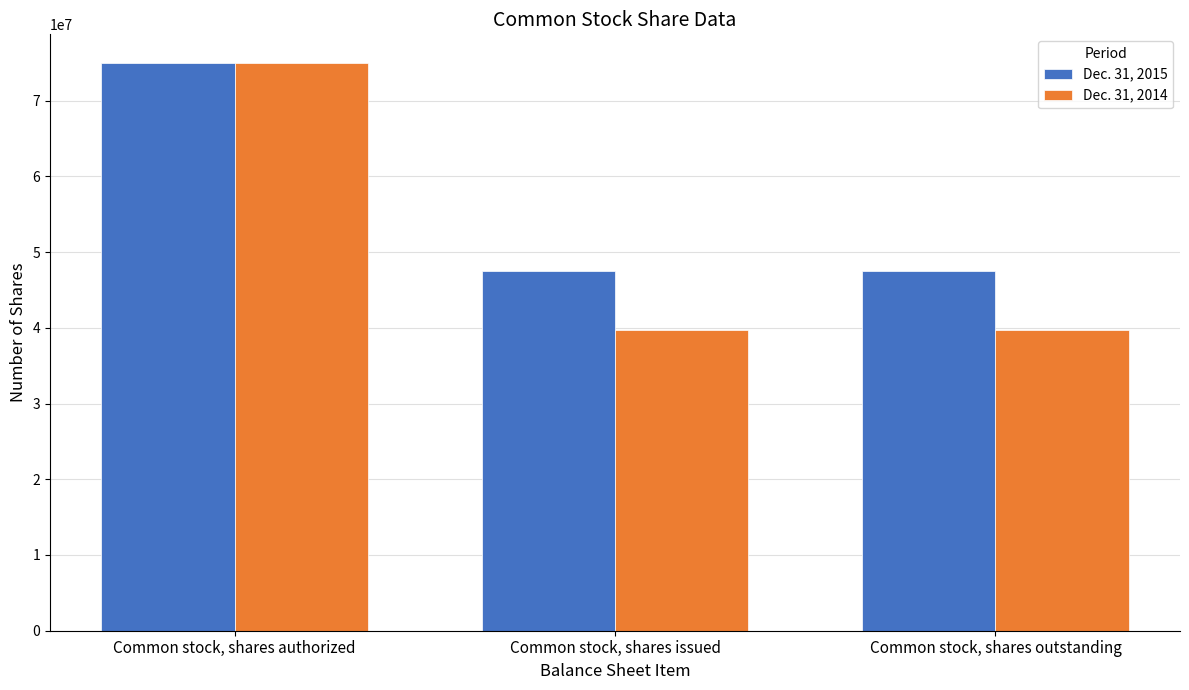

What is the total value across all series at Common stock, shares authorized?

150000000